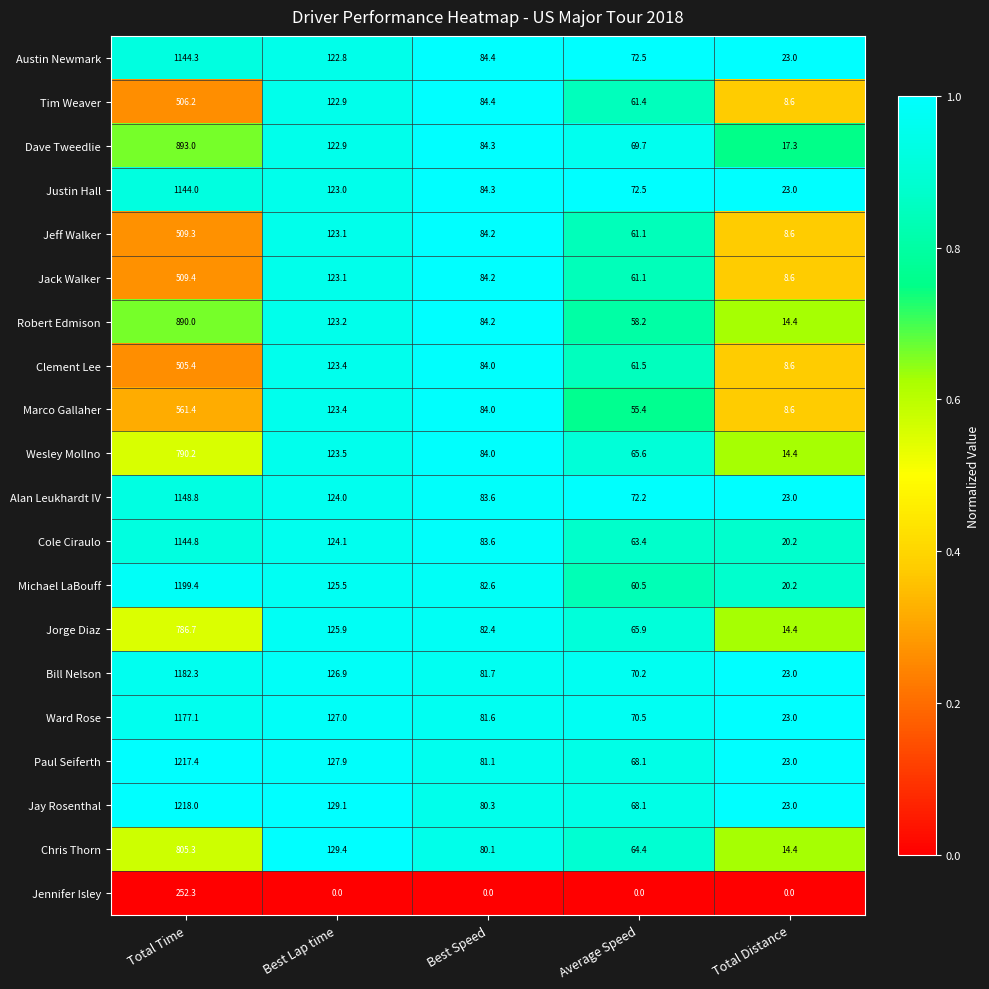

What is the sum of the Austin Newmark values at Average Speed and Total Time?

1216.8